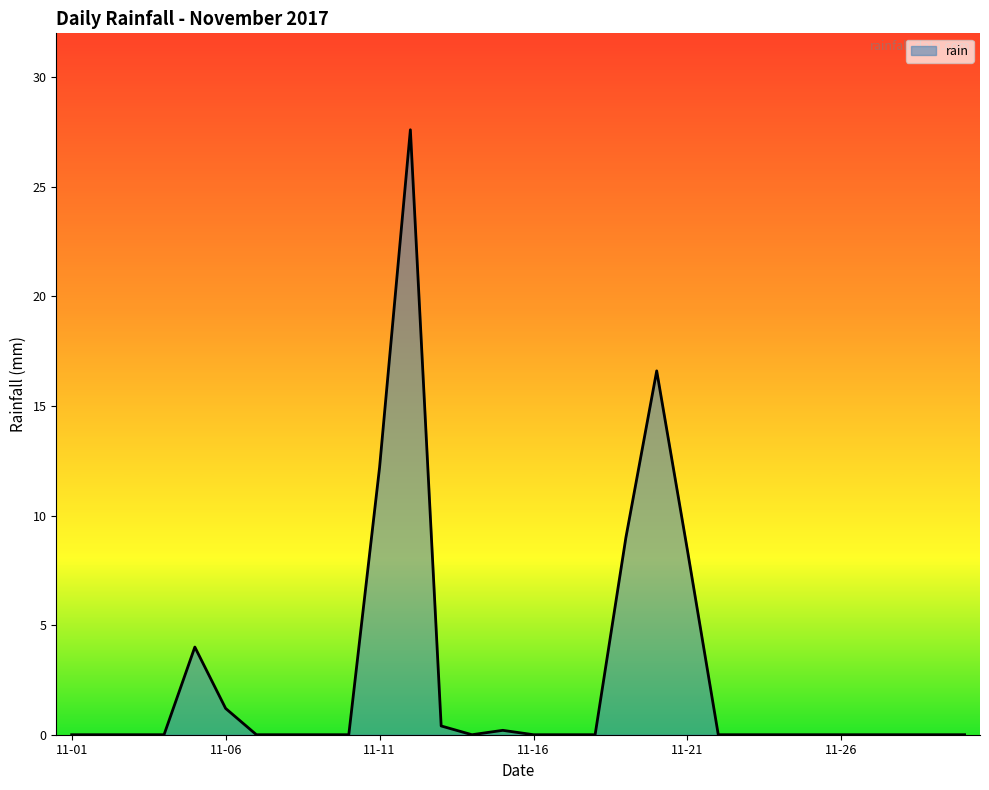

What is the average value?

2.7